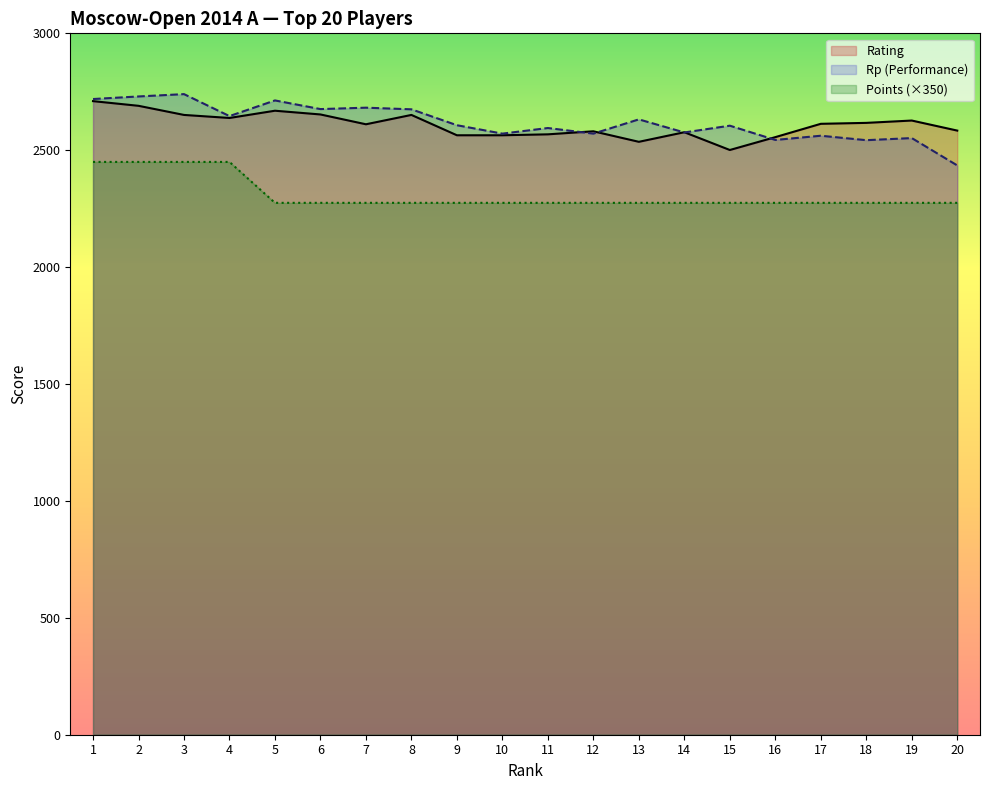

Reading left to right, extract all data points from this chart.

Rating: 2710	2690	2651	2638	2669	2653	2611	2651	2564	2564	2568	2581	2536	2577	2501	2556	2613	2617	2627	2584
Rp (Performance): 2719	2730	2740	2646	2713	2676	2682	2675	2607	2571	2595	2571	2632	2576	2605	2544	2562	2543	2552	2435
Points (×350): 2450	2450	2450	2450	2275	2275	2275	2275	2275	2275	2275	2275	2275	2275	2275	2275	2275	2275	2275	2275